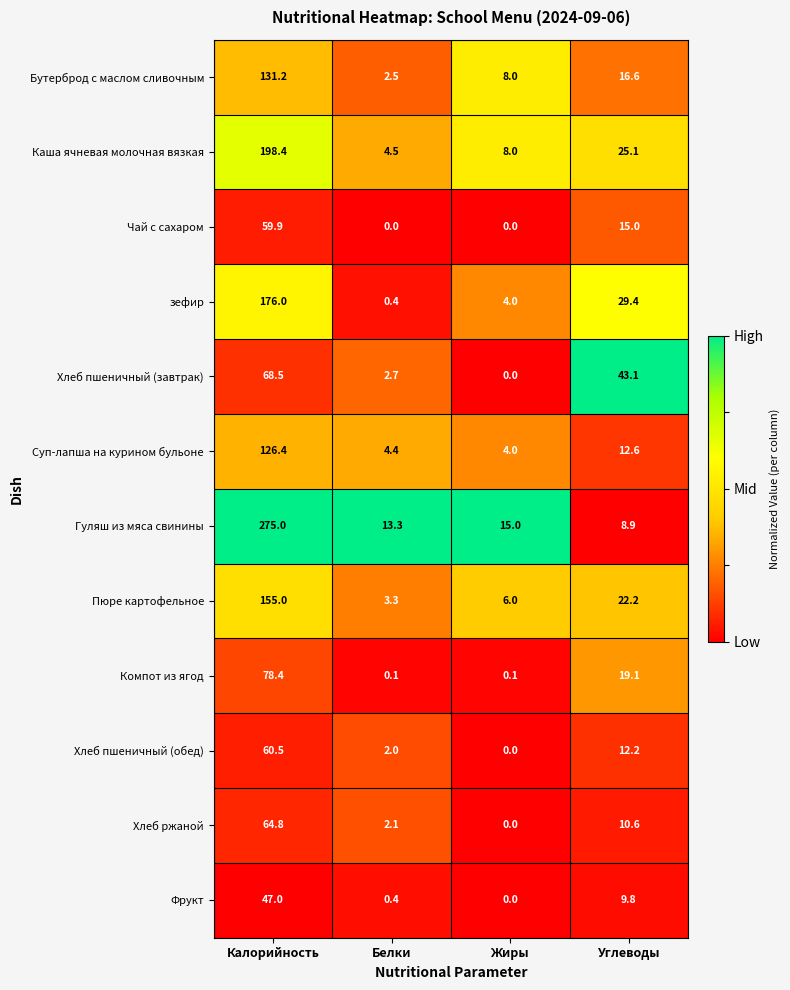

Is it true that Бутерброд с маслом сливочным equals 8.0 at Жиры?

True